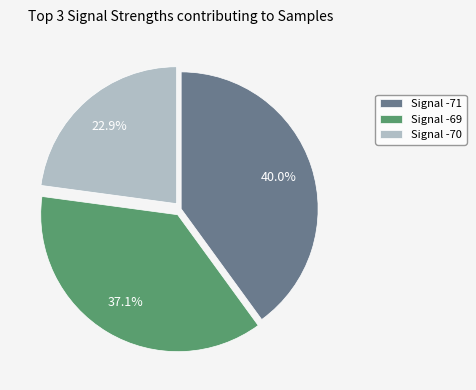

Does Signal -69 represent more than half of the total?

No